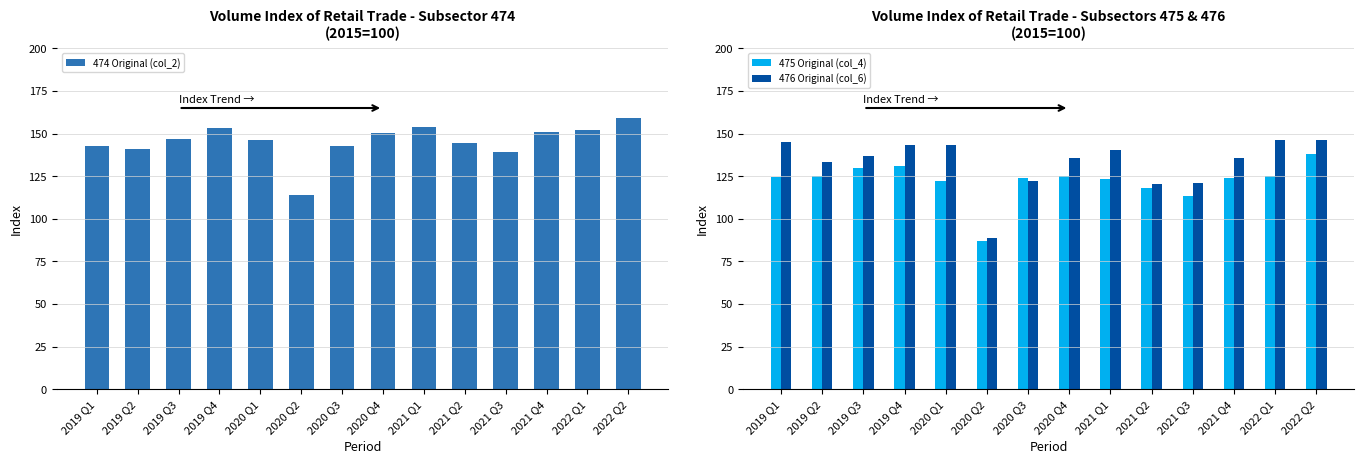

How many values in the 476 Original (col_6) series exceed 136?

7